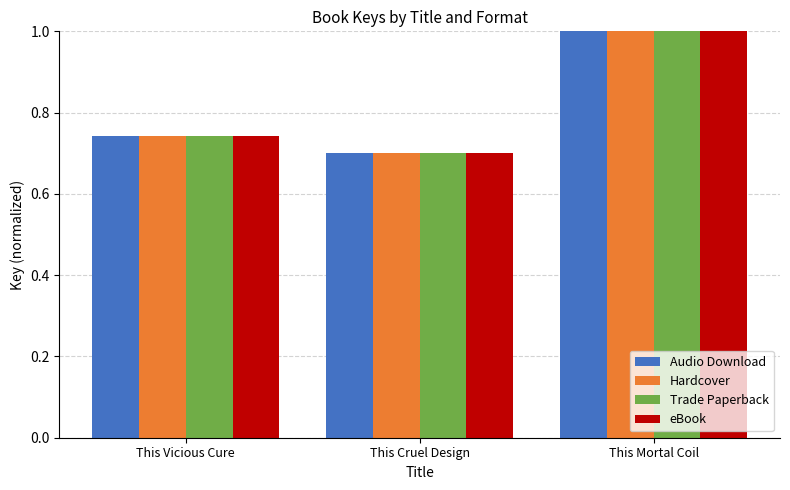

What is the label of the 2nd bar from the left?

This Cruel Design